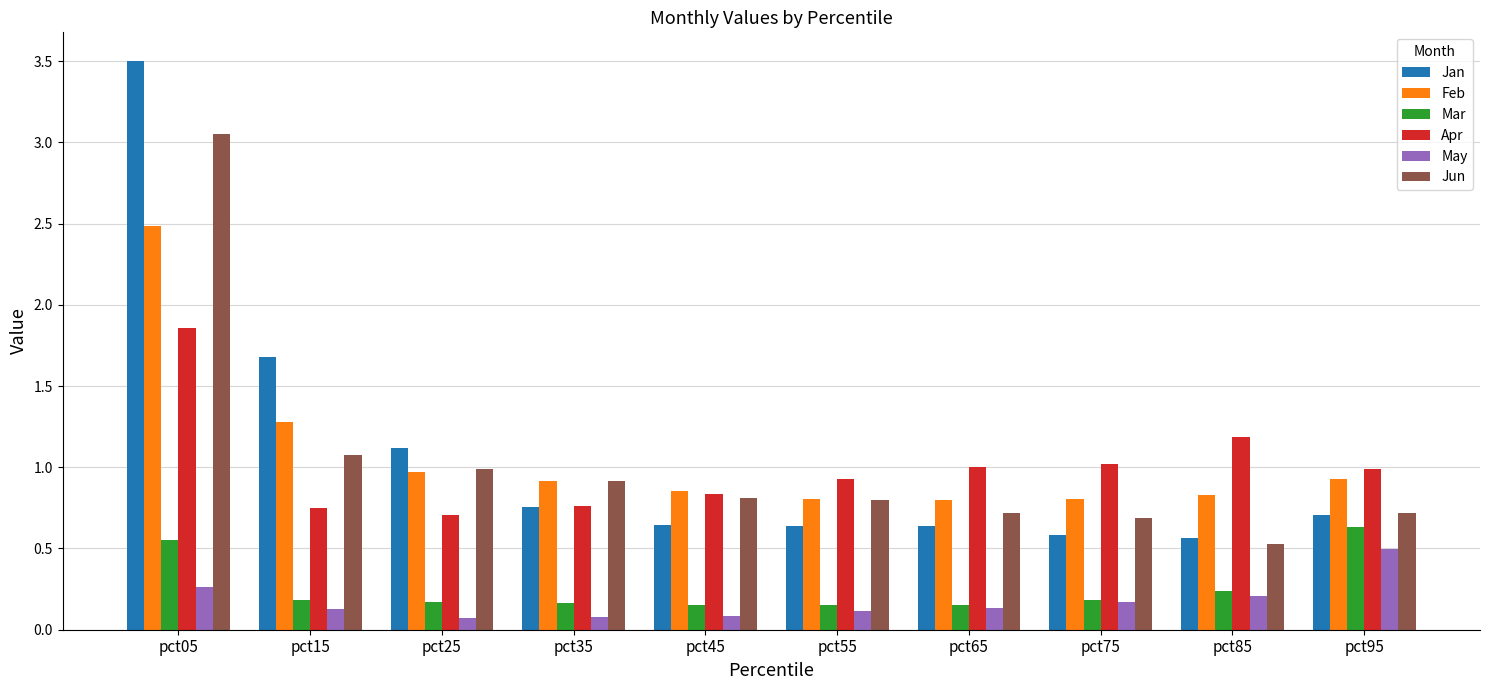

How many bars are there in each group?

6